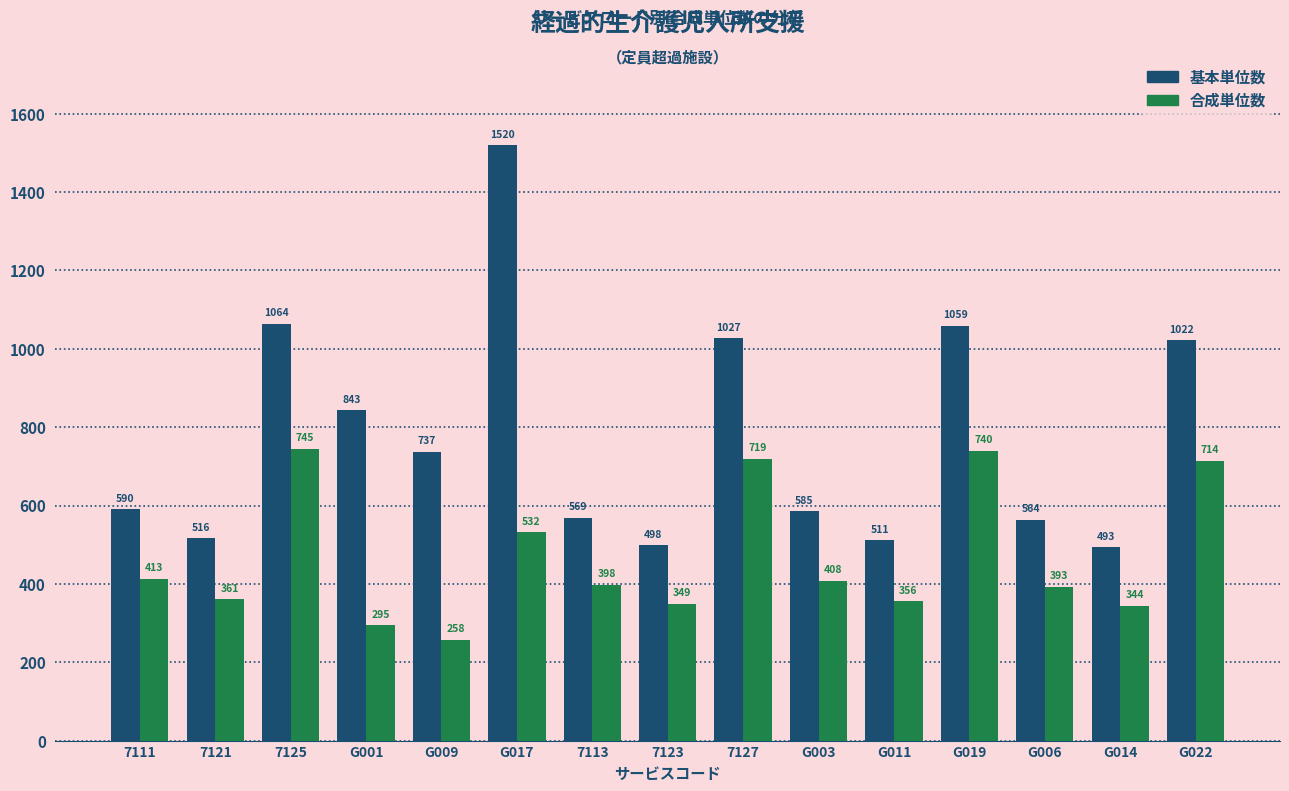

Between 7111 and G006, which series saw the biggest shift?

基本単位数